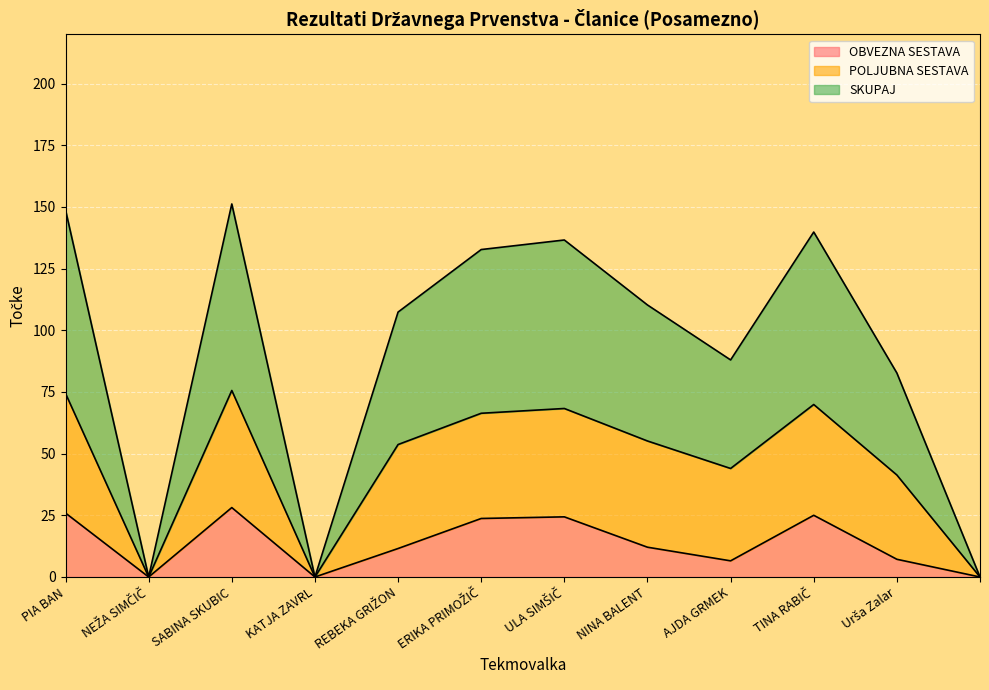

True or false: OBVEZNA SESTAVA and SKUPAJ cross at least once.

False